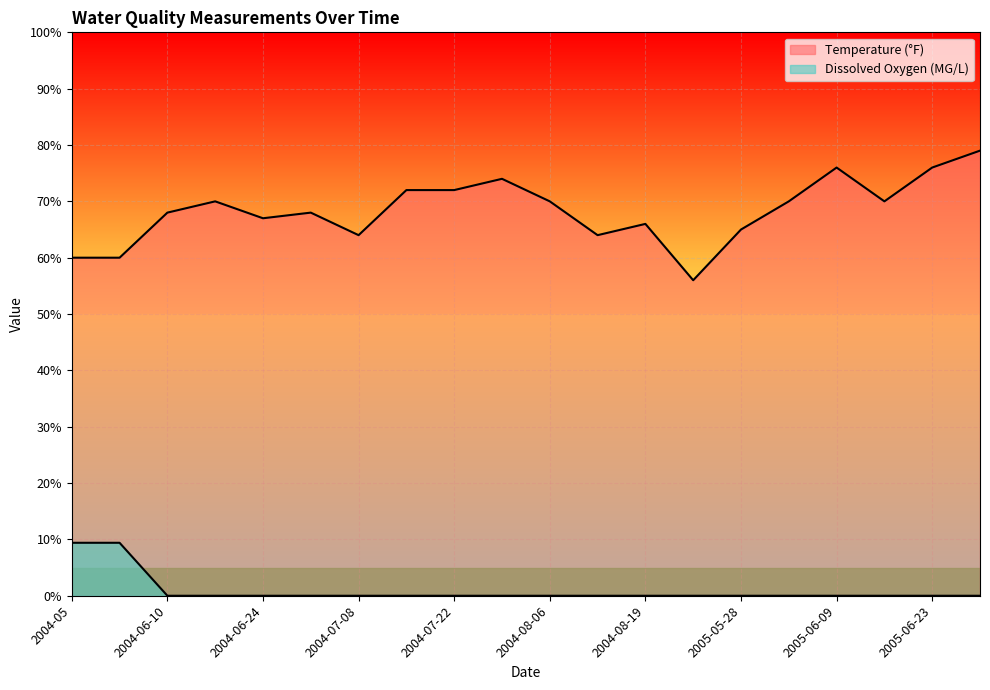

What is the sum of the Temperature (°F) values at 2004-07-30 and 2004-07-01?

142.0